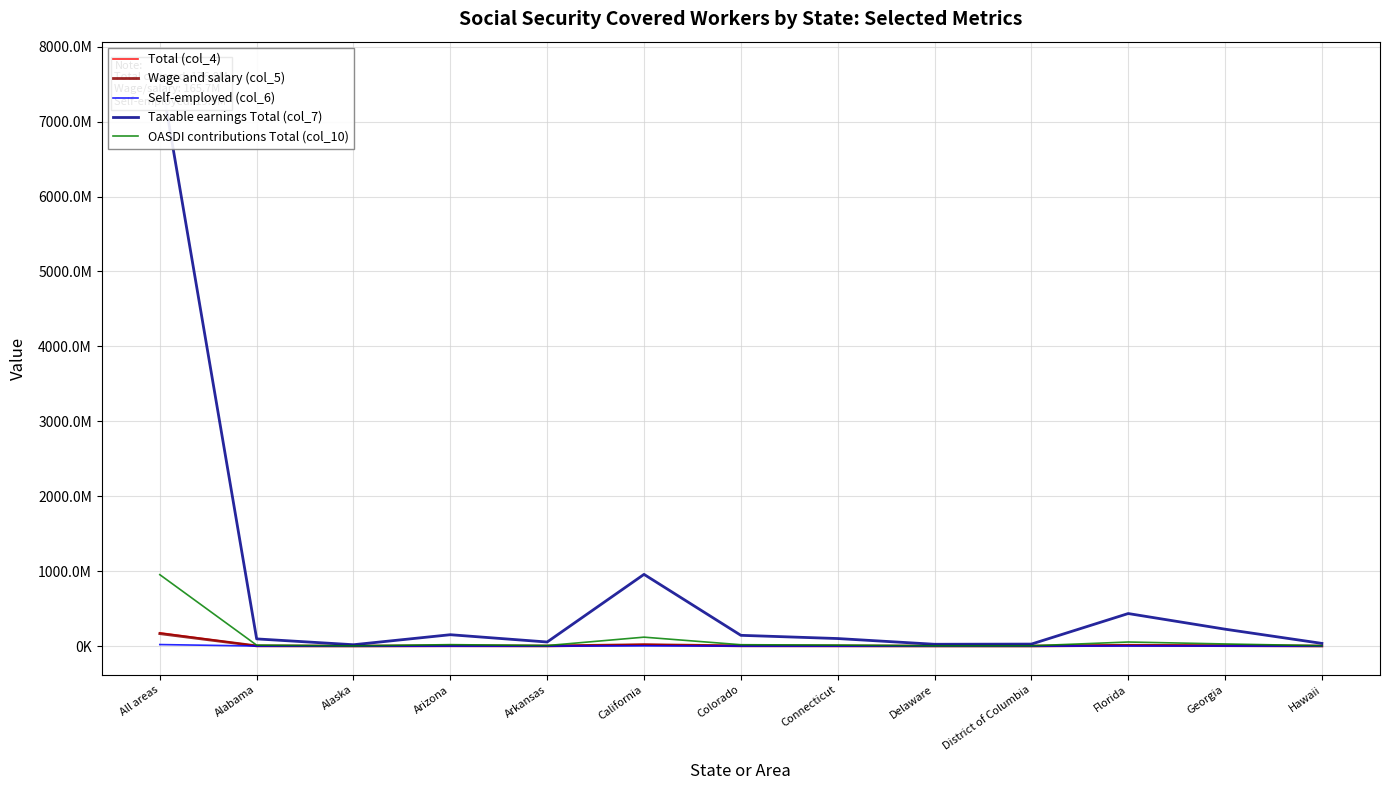

What are all the series names shown in the legend?

Total (col_4), Wage and salary (col_5), Self-employed (col_6), Taxable earnings Total (col_7), OASDI contributions Total (col_10)